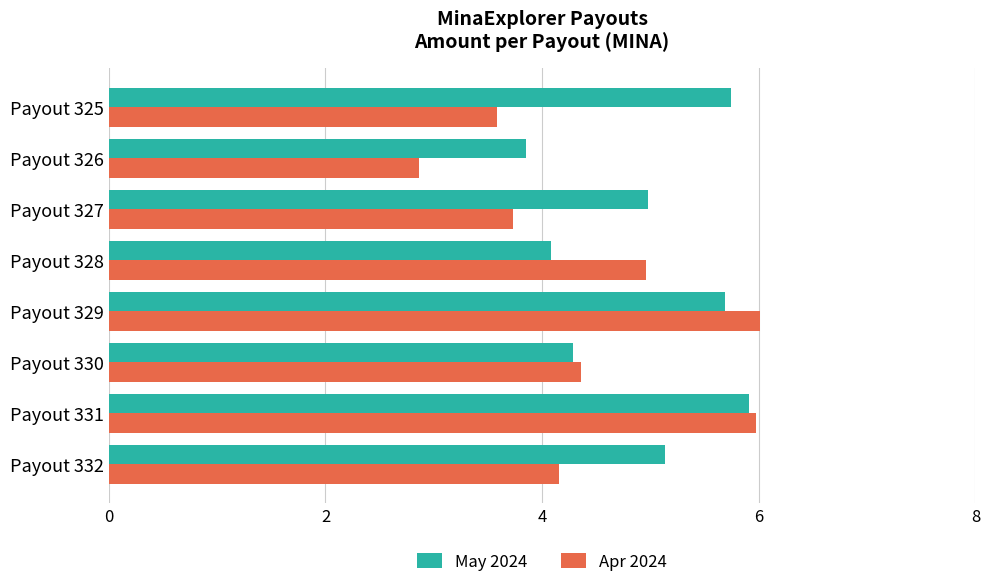

How many distinct data groups are displayed?

2